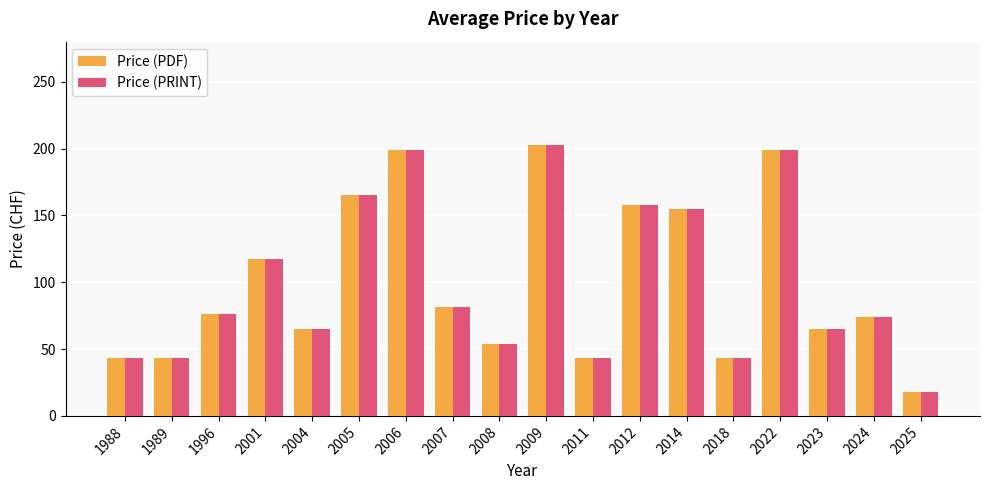

What is the difference between the Price (PDF) values at 1989 and 1996?

33.0